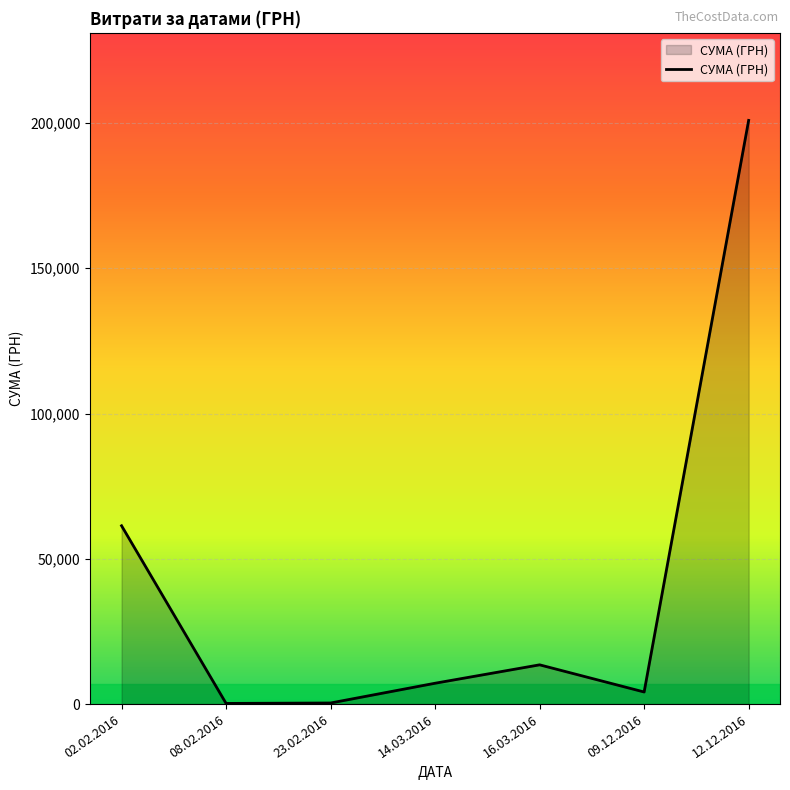

What is the difference between the maximum and second lowest values?

200522.7